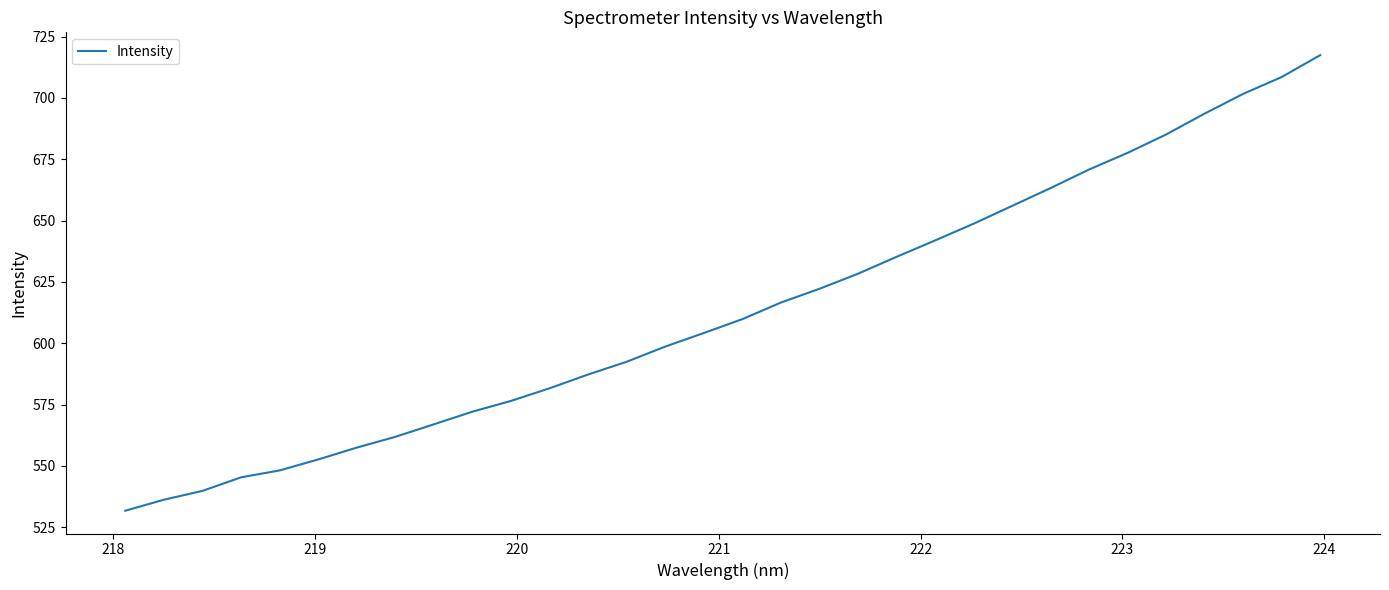

What is the greatest value displayed?

717.4